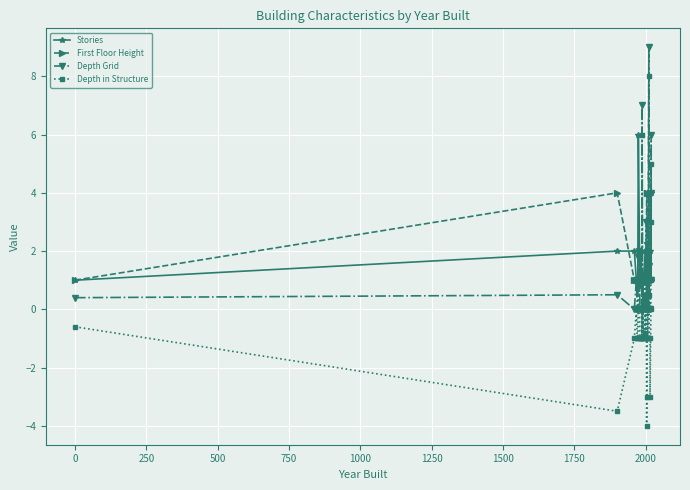

Is the value of Depth in Structure at 15 greater than the value of Depth Grid at 18?

No